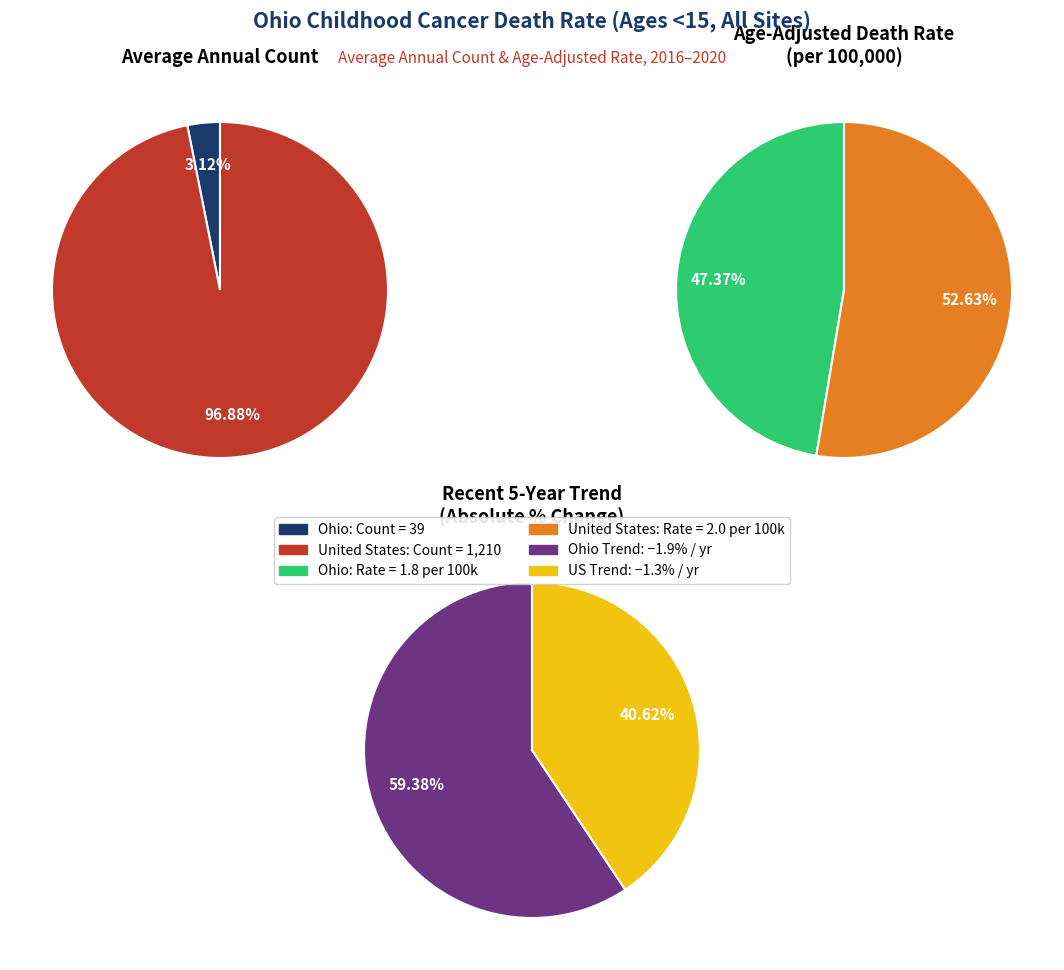

What percentage do Ohio and United States together represent?

100.0%